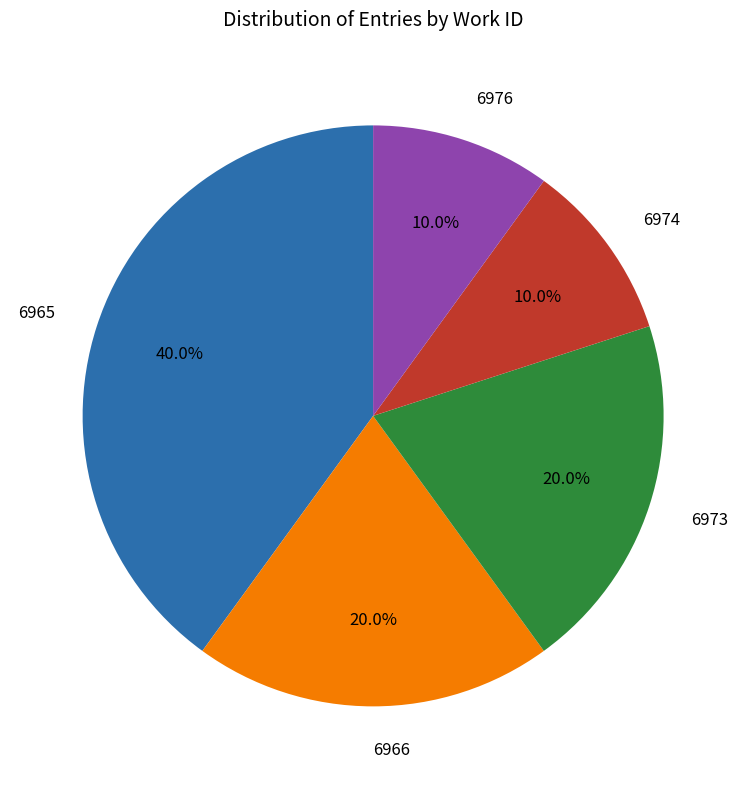

To the nearest percent, what portion does 6973 represent?

20%